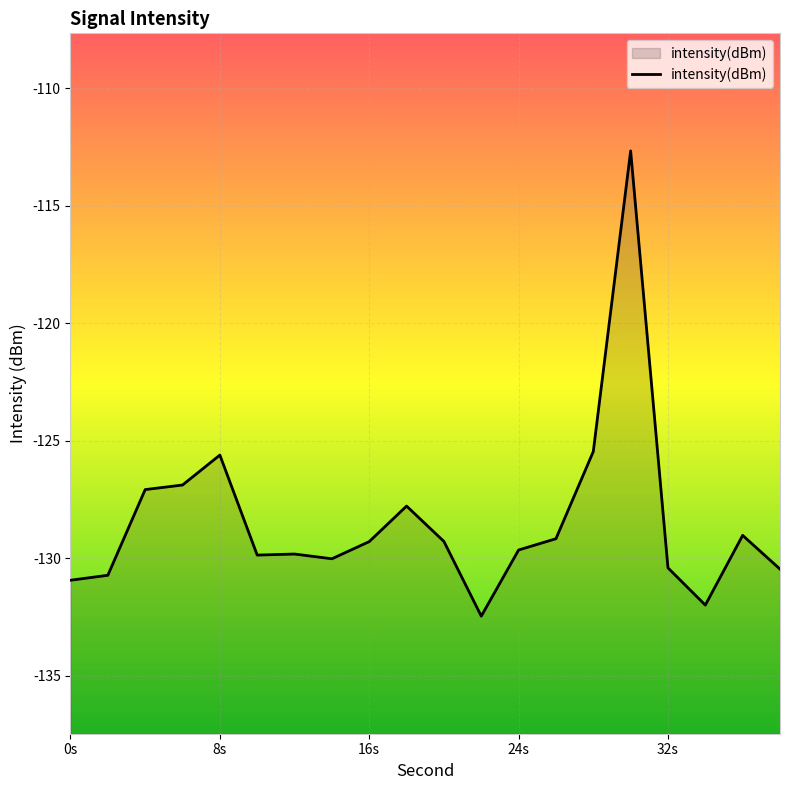

How many points are higher than both their immediate neighbors (excluding endpoints)?

5